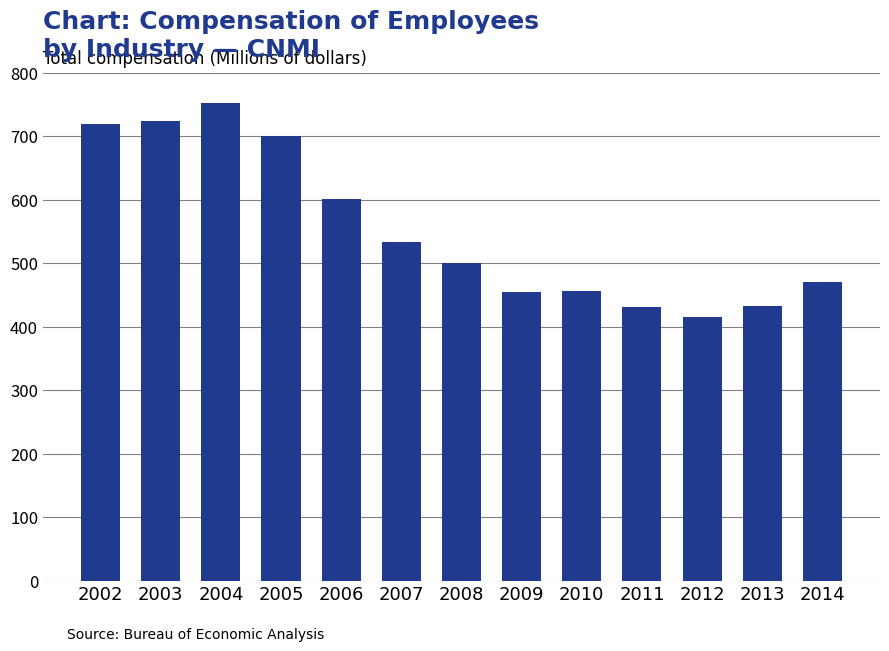

Which label corresponds to the largest value in the chart?

2004